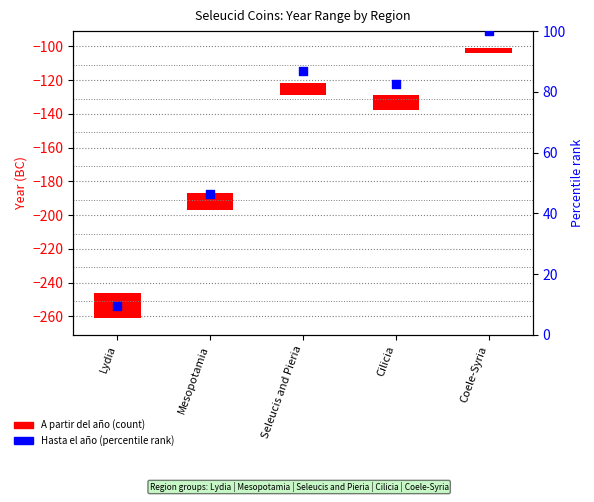

Which has a higher value, Seleucis and Pieria or Lydia?

Seleucis and Pieria